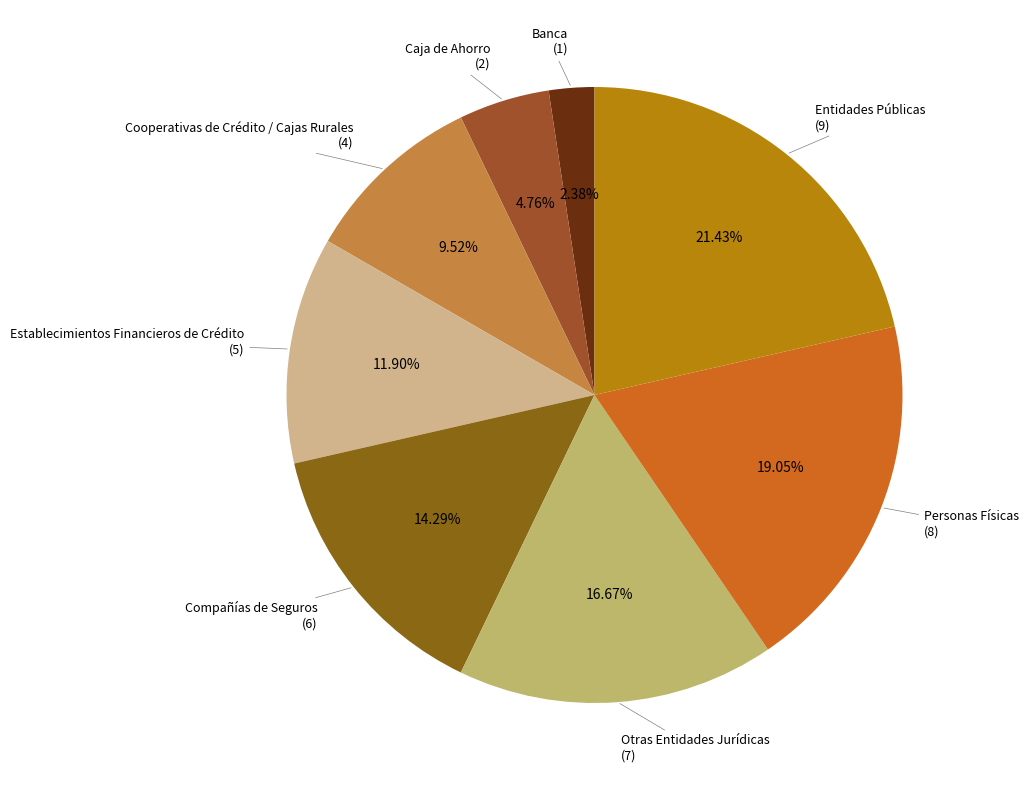

How many segments does this pie chart have?

8